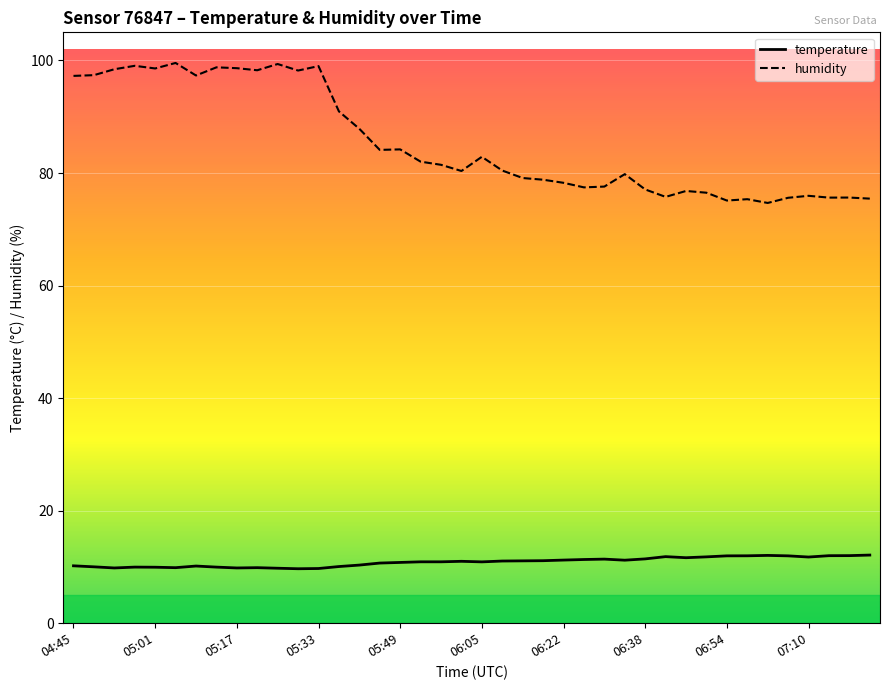

What is the maximum value for humidity?

99.6